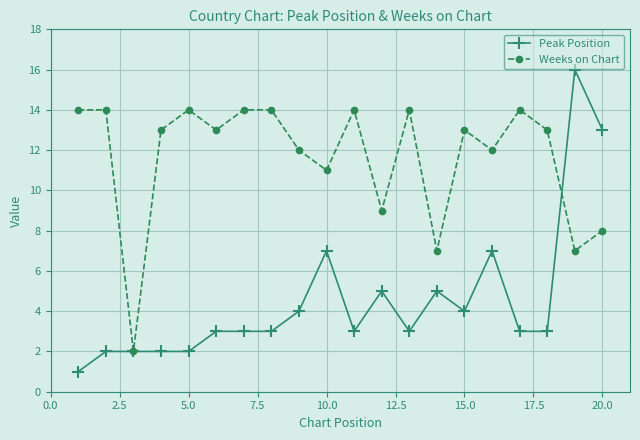

True or false: Weeks on Chart has more than 1 points higher than both neighbors.

True